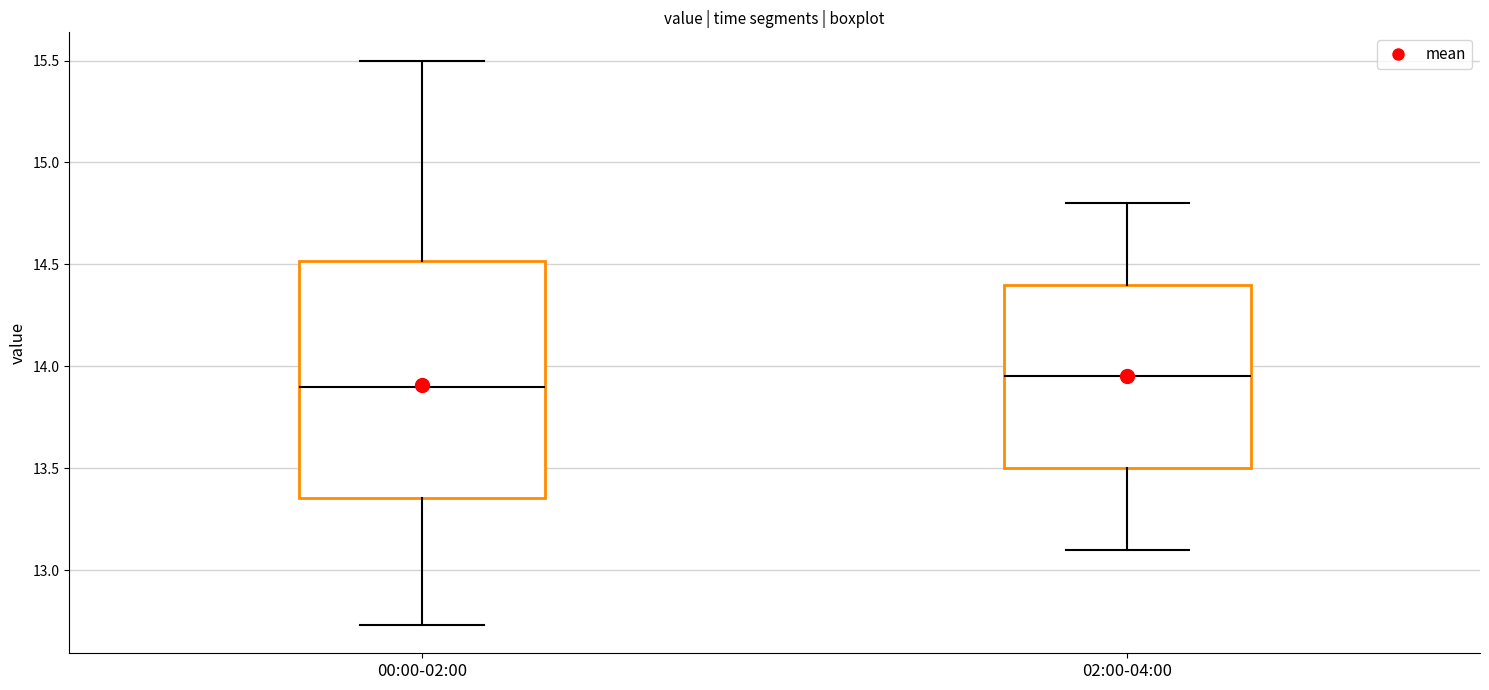

Comparing the boxes themselves (not the whiskers), which one is the tallest?

00:00-02:00